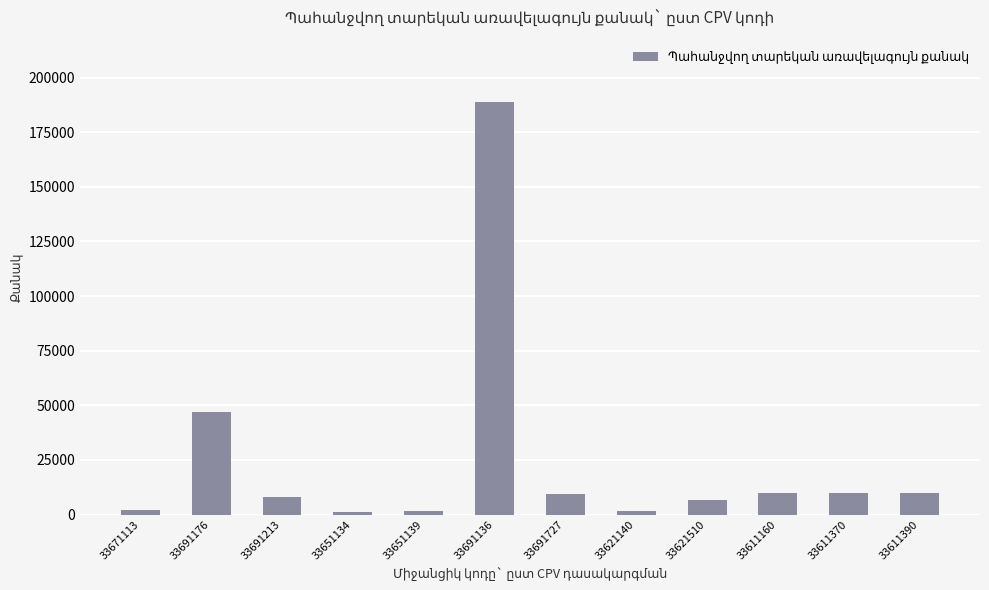

Where does the data first go above 9500?

33691176